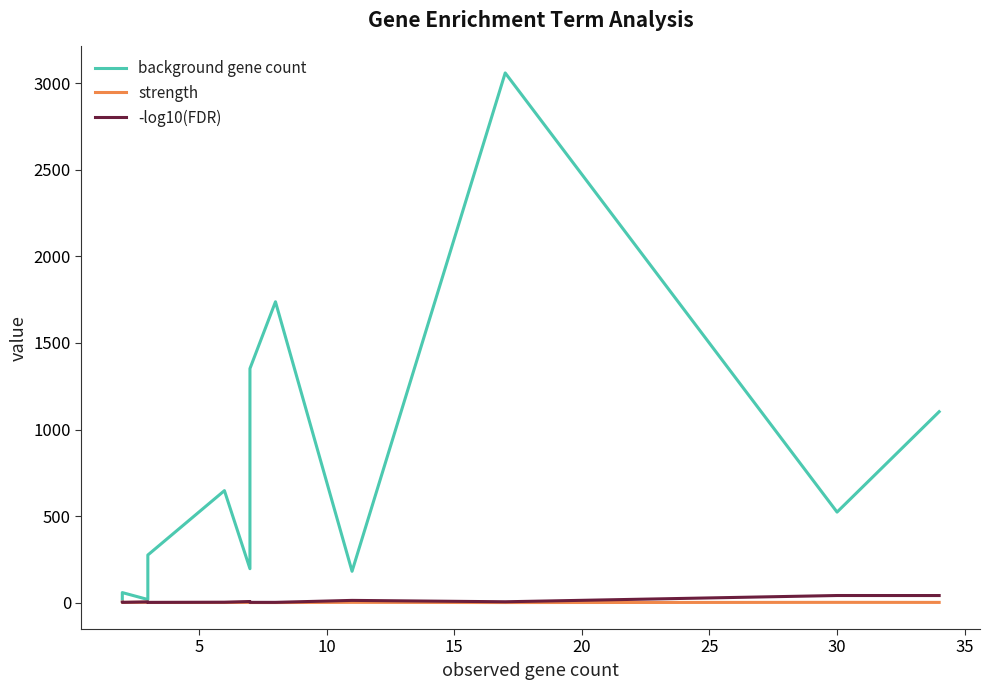

Is it true that -log10(FDR) equals 61.3 at 13?

False